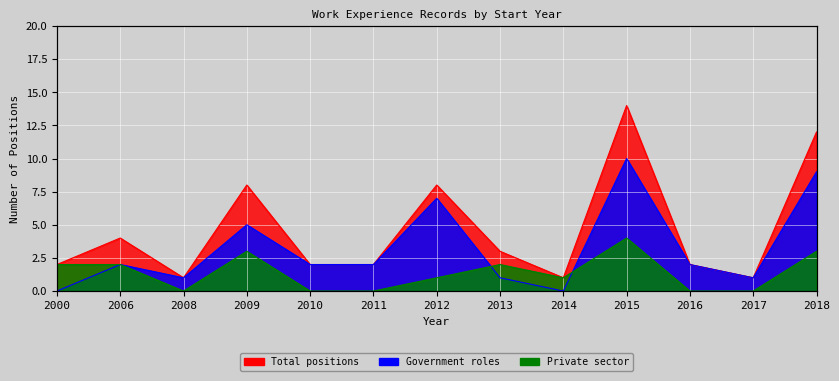

Which category has the highest value in the Government roles series?

2015